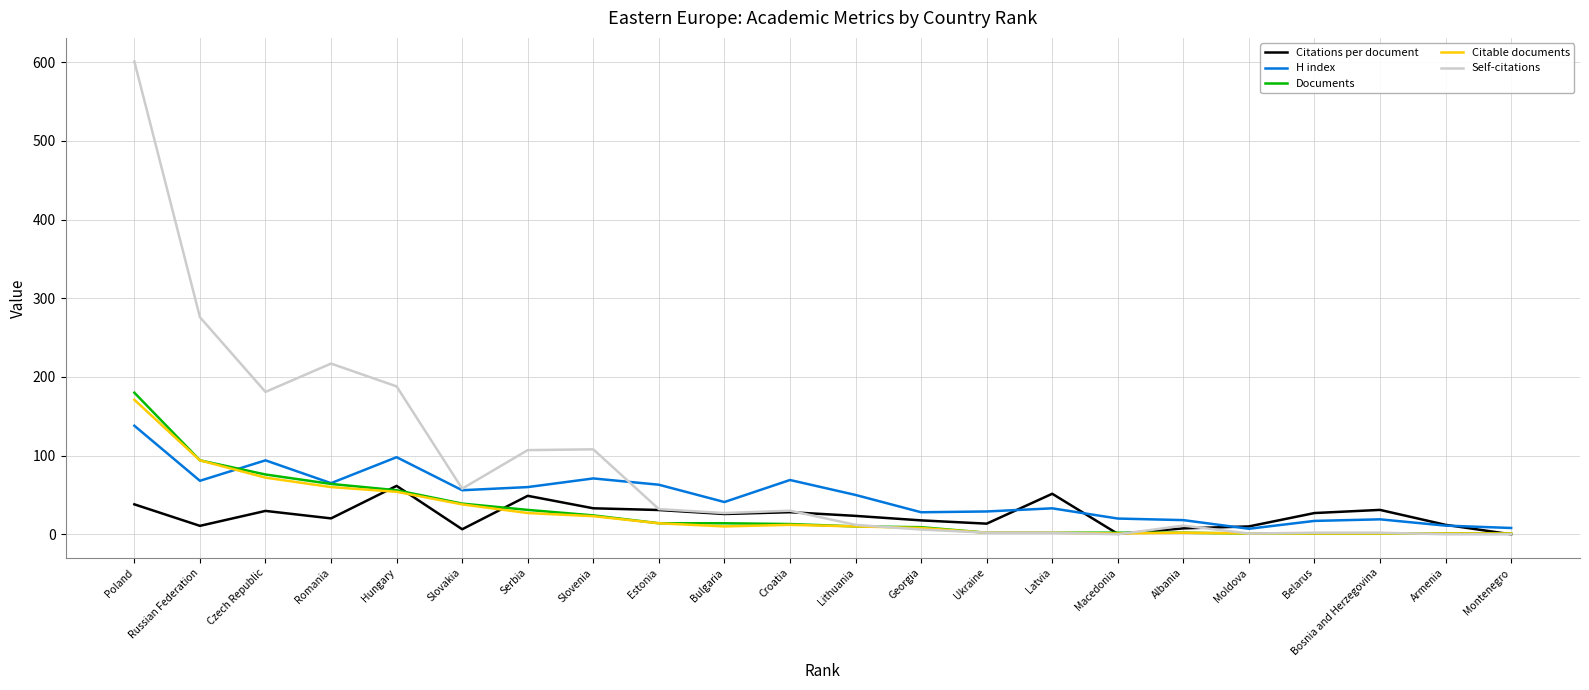

Which series has the largest total across all categories?

Self-citations